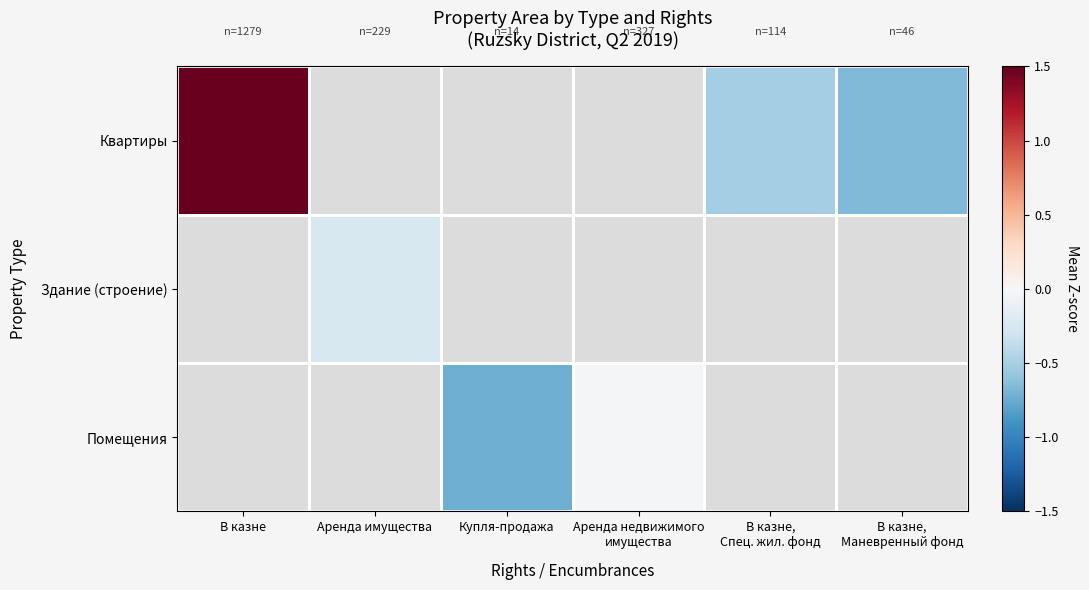

Which label corresponds to the smallest value in the chart?

Аренда имущества